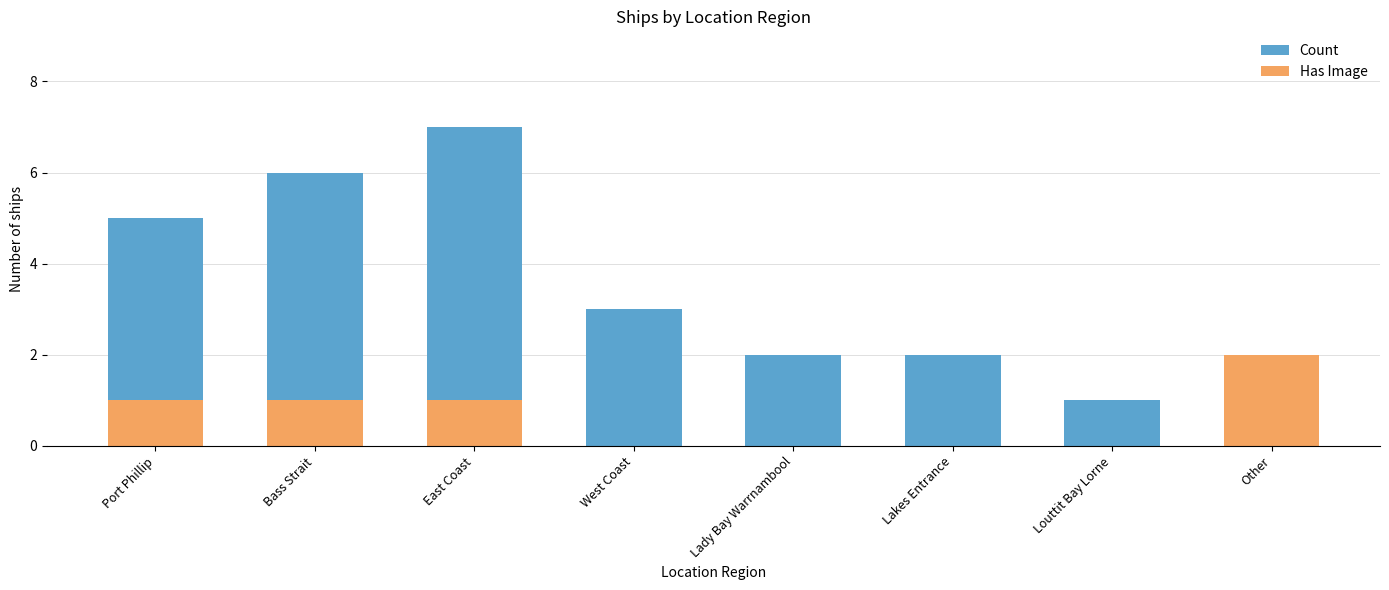

Between East Coast and Lady Bay Warrnambool, which series saw the biggest shift?

Count